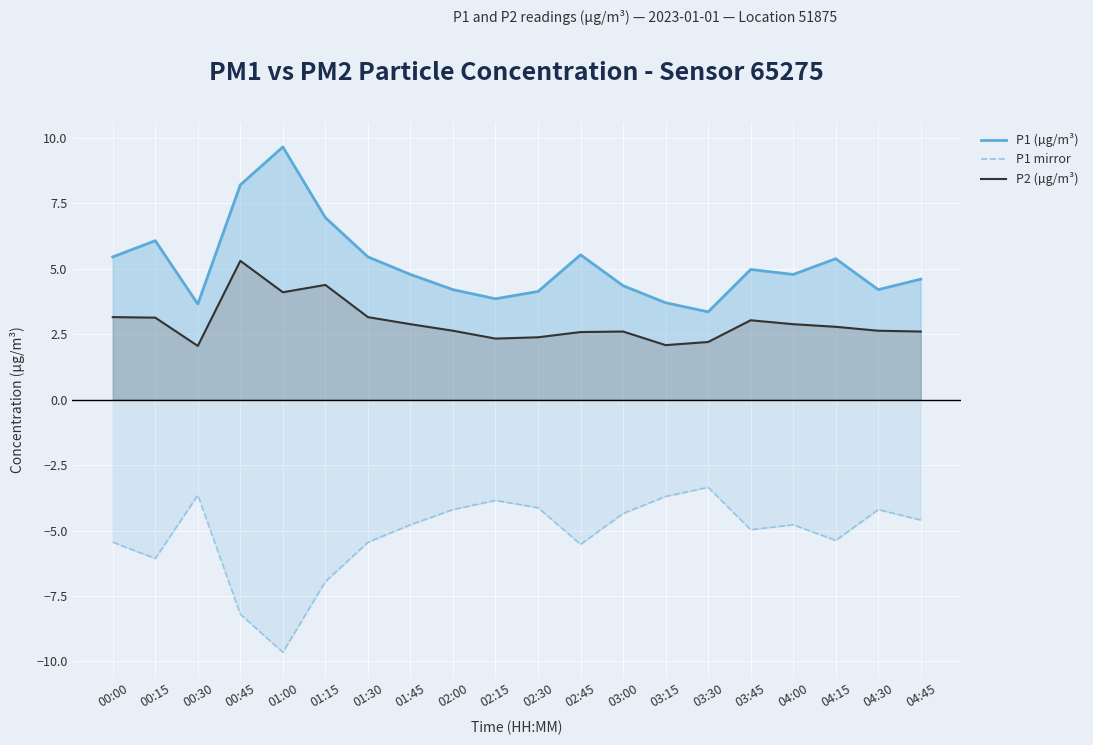

Where does the P1 mirror series first go above -4?

00:30